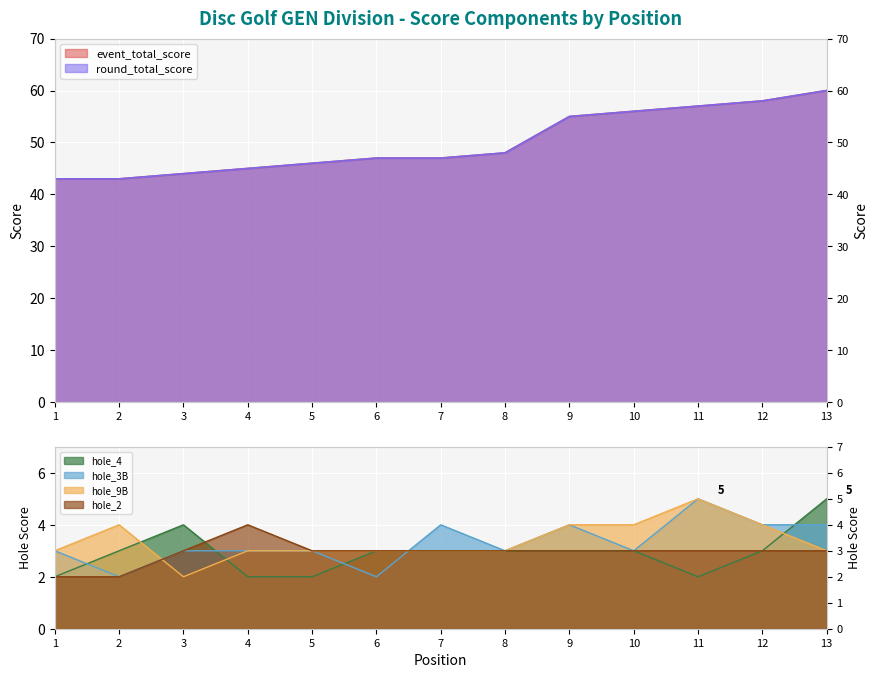

What is the lowest value of the hole_3B series?

2